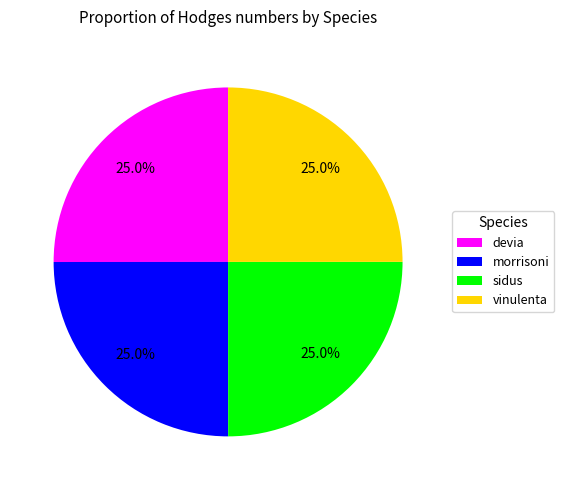

Is there a majority slice in this chart?

No